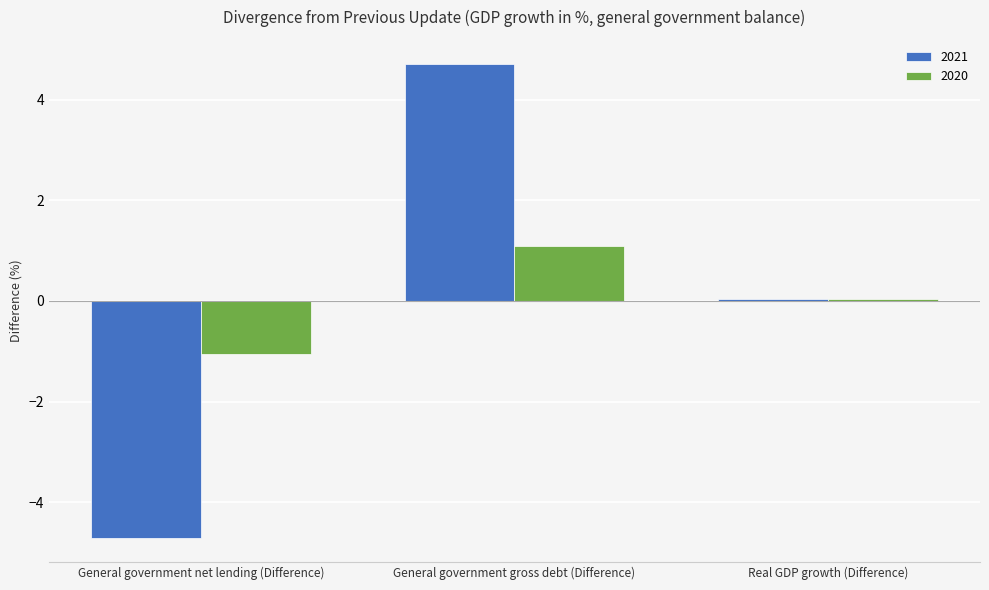

What is the difference between the 2021 values at General government gross debt (Difference) and General government net lending (Difference)?

9.4